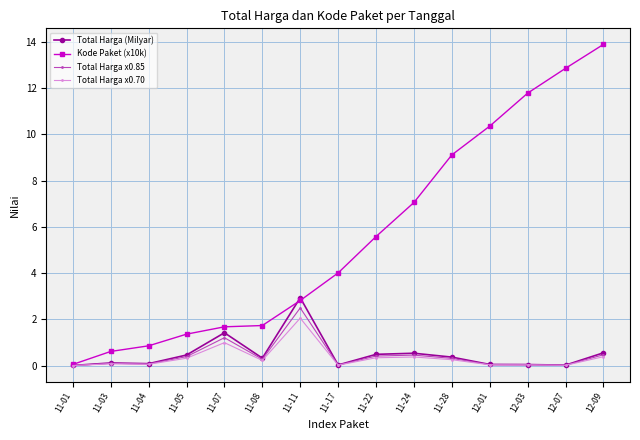

True or false: Total Harga x0.85 has more than 0 points higher than both neighbors.

True